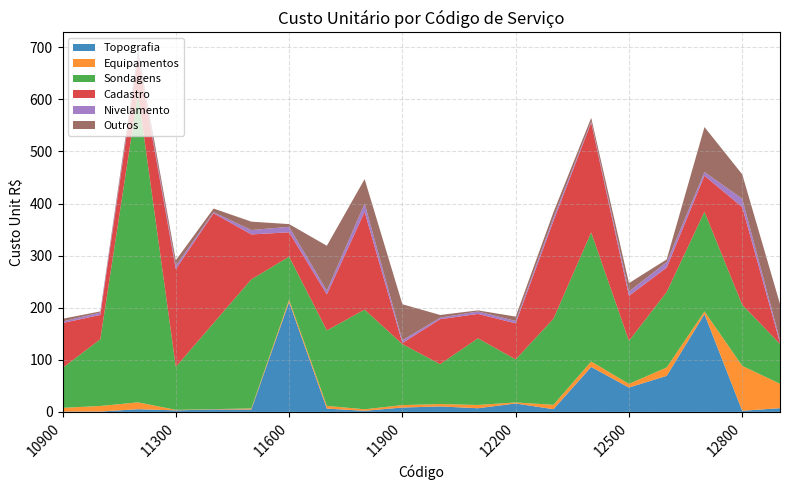

Reading right to left, transcribe all the data shown in this chart.

Topografia: 7.2	2.1	187.7	69.2	46.8	86.3	5.2	16.1	7.0	10.5	8.4	2.1	6.3	210.8	4.6	4.7	2.9	5.2	0.7	0.6
Equipamentos: 46.8	86.3	5.2	16.1	7.0	10.5	8.4	2.1	6.3	4.6	4.7	2.9	5.2	4.6	2.1	0.6	1.0	13.2	10.7	7.2
Sondagens: 76.6	117.1	191.3	144.9	82.6	247.8	165.2	82.6	128.0	76.6	117.1	191.3	144.9	82.6	247.8	165.2	82.6	593.3	128.0	76.6
Cadastro: 2.1	187.7	69.2	46.8	86.3	210.8	187.7	69.2	46.8	86.3	2.1	187.7	69.2	46.8	86.3	210.8	187.7	69.2	46.8	86.3
Nivelamento: 5.2	16.1	7.0	10.5	8.4	2.1	6.3	4.6	4.7	2.9	5.2	16.1	7.0	10.5	8.4	2.1	6.3	4.6	4.7	2.9
Outros: 69.2	46.8	86.3	5.2	16.1	7.0	10.5	8.4	2.1	5.2	69.2	46.8	86.3	5.2	16.1	7.0	10.5	8.4	2.1	5.2